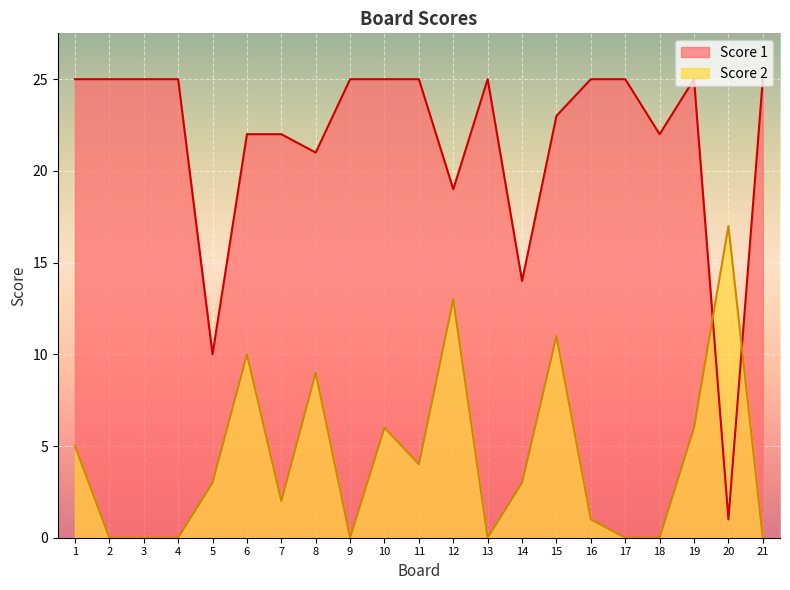

How many categories are shown in the chart?

21